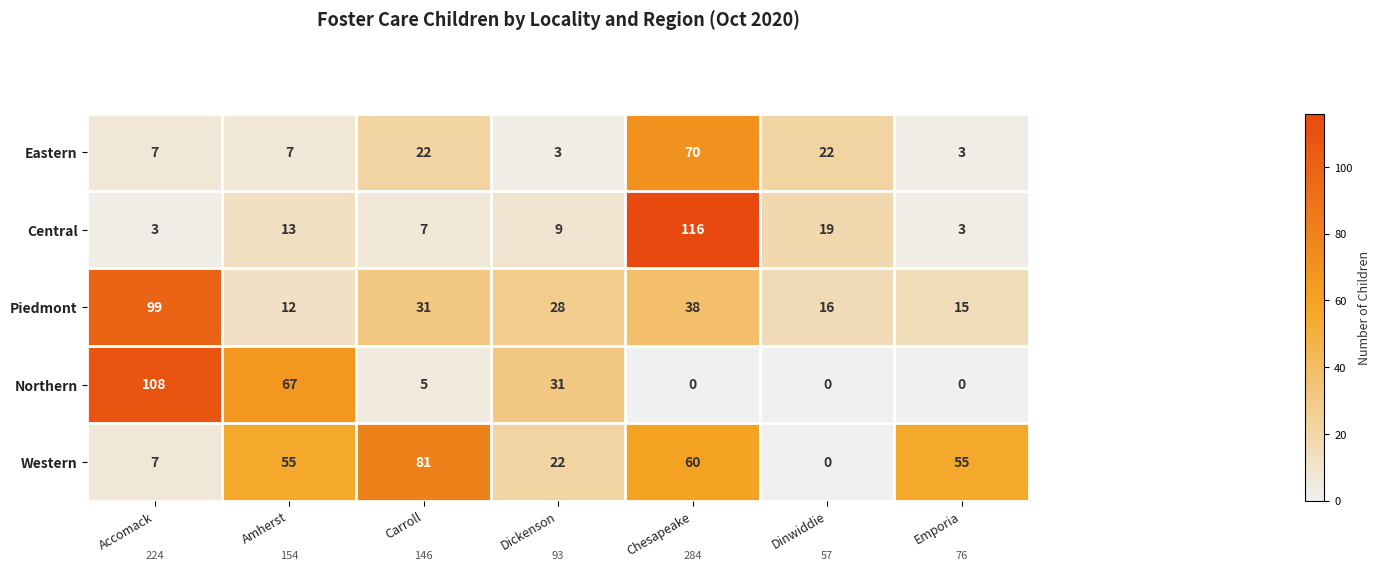

What is the difference between the highest and lowest values at Carroll?

76